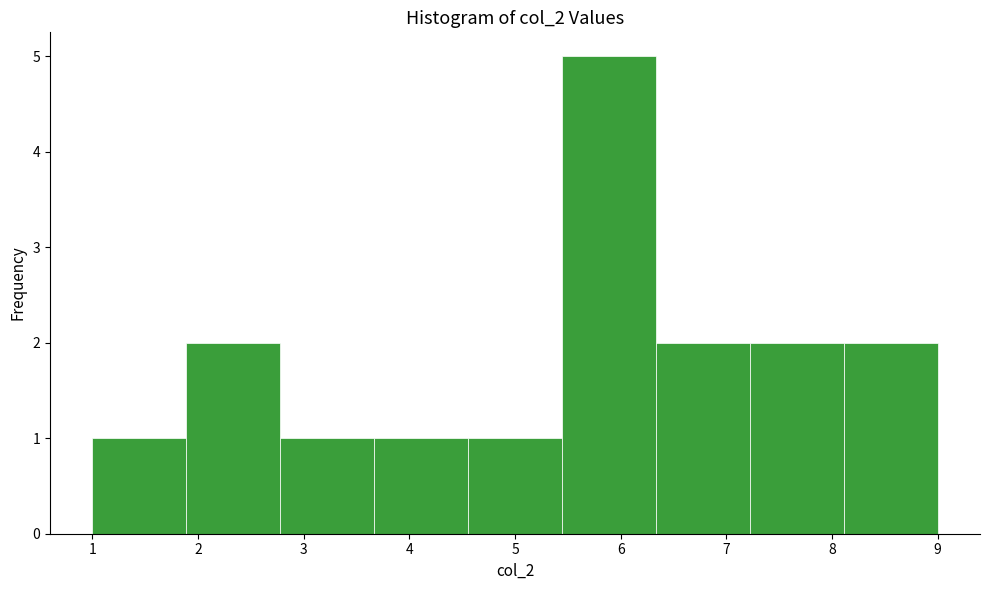

What is the height of the bar covering 3.7 to 4.6 on the x-axis? Neither the bar edges nor the heights are printed on the chart, so give them approximately, as read against the axes.

1